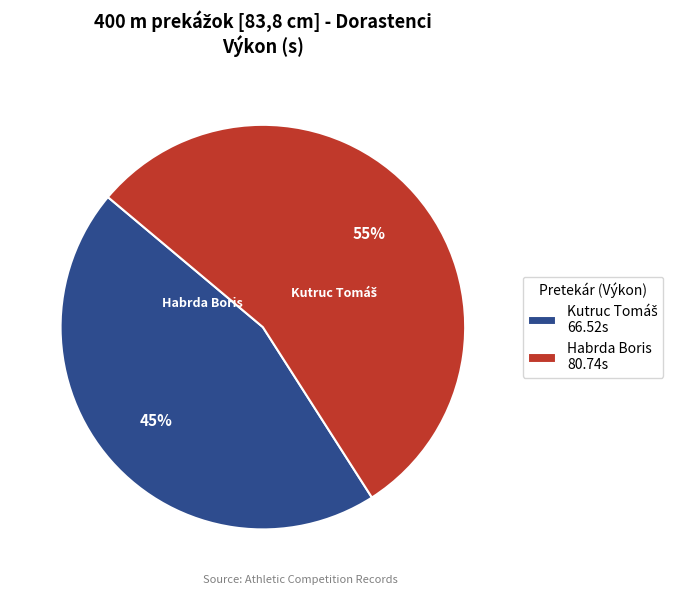

To the nearest percent, what is the average slice percentage?

50%